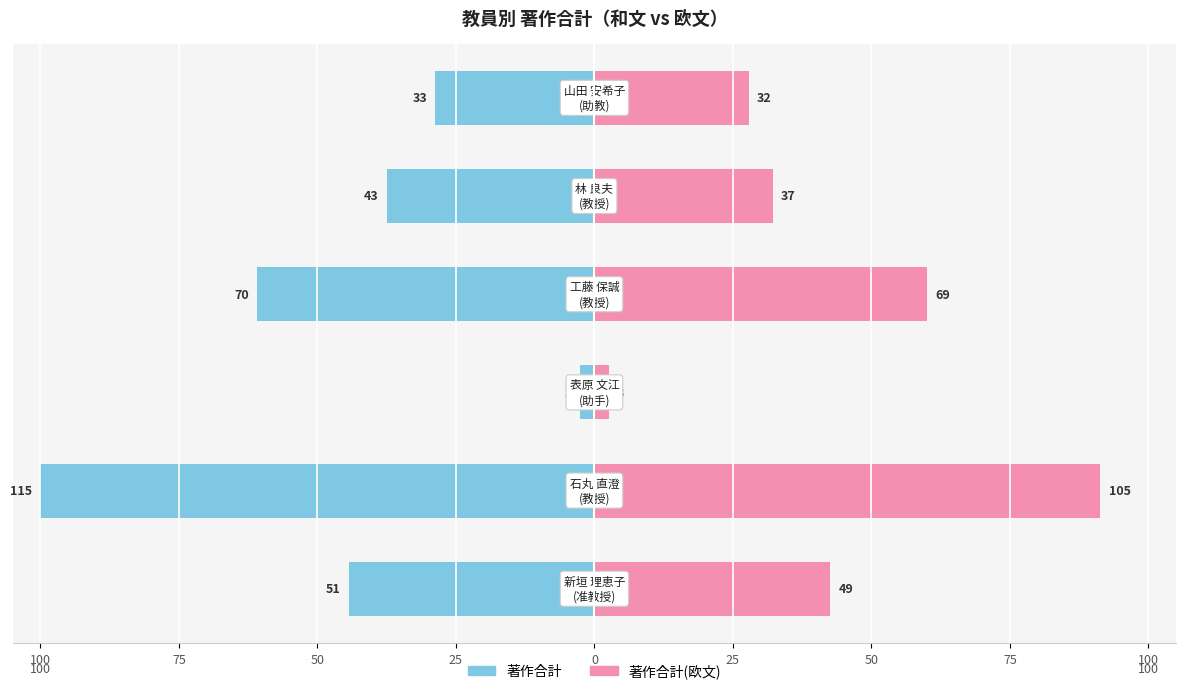

How many bars are there in total?

12